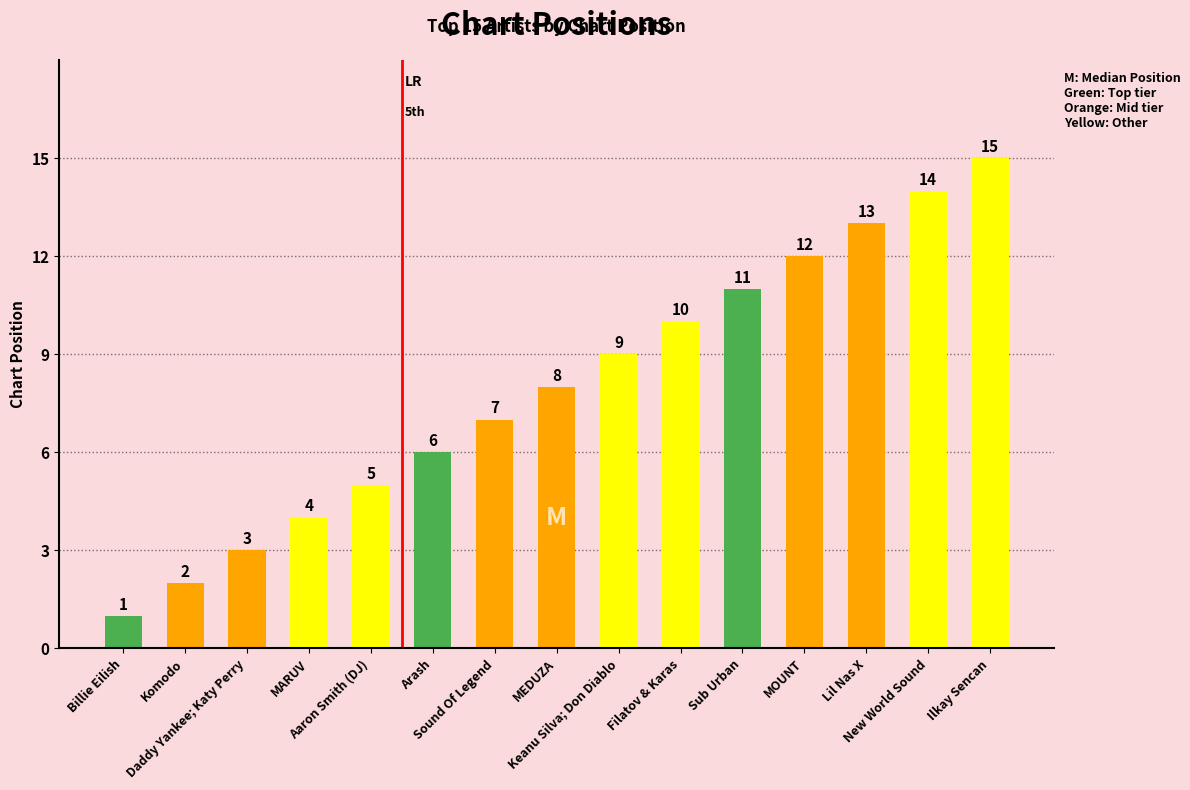

At which label is the value closest to 8?

MEDUZA